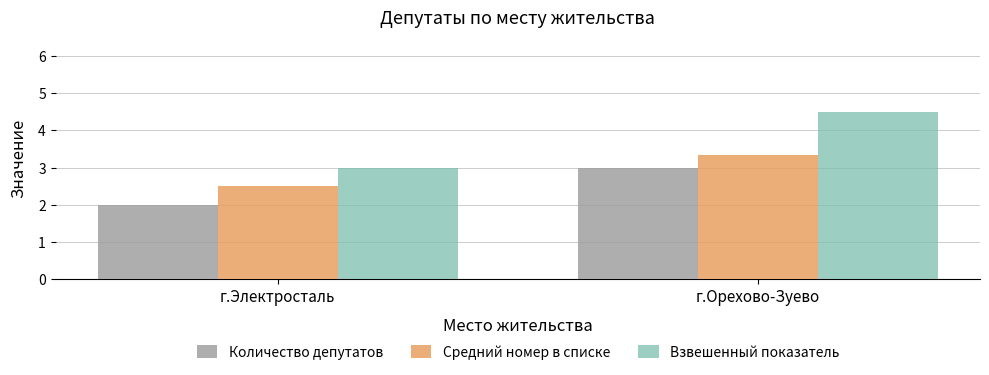

What value does the Взвешенный показатель series have at г.Орехово-Зуево?

4.5